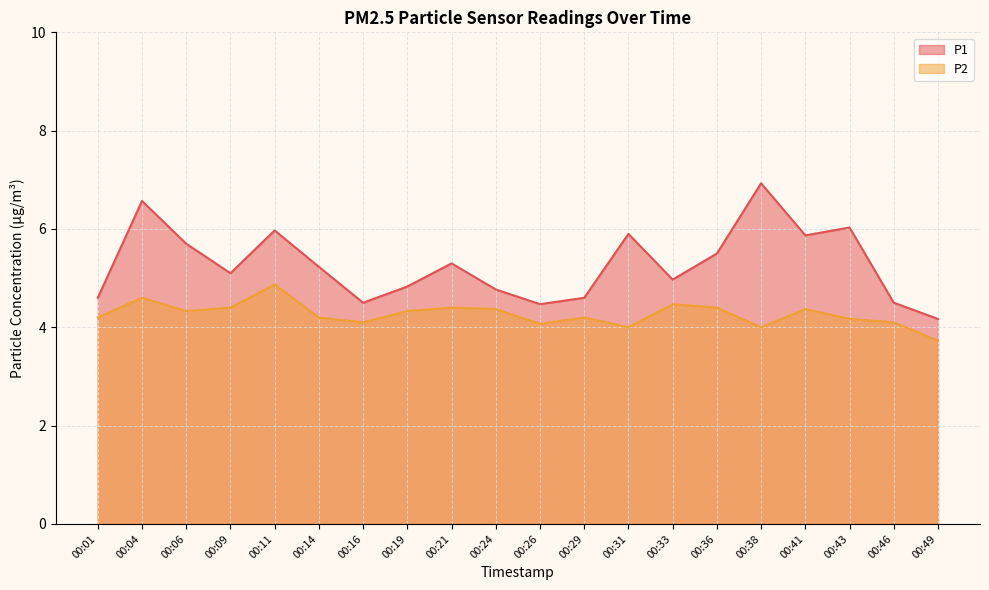

True or false: P2 and P1 intersect in this chart.

False